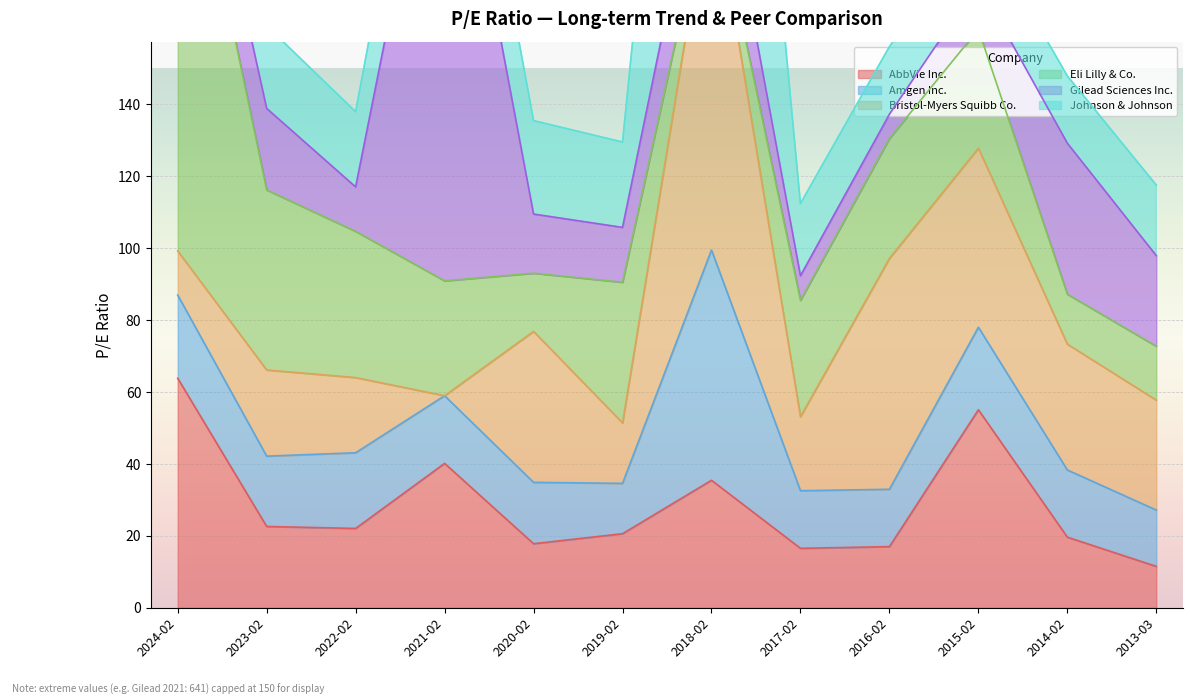

The value of AbbVie Inc. at 2023-02 is 34.4. True or false?

False